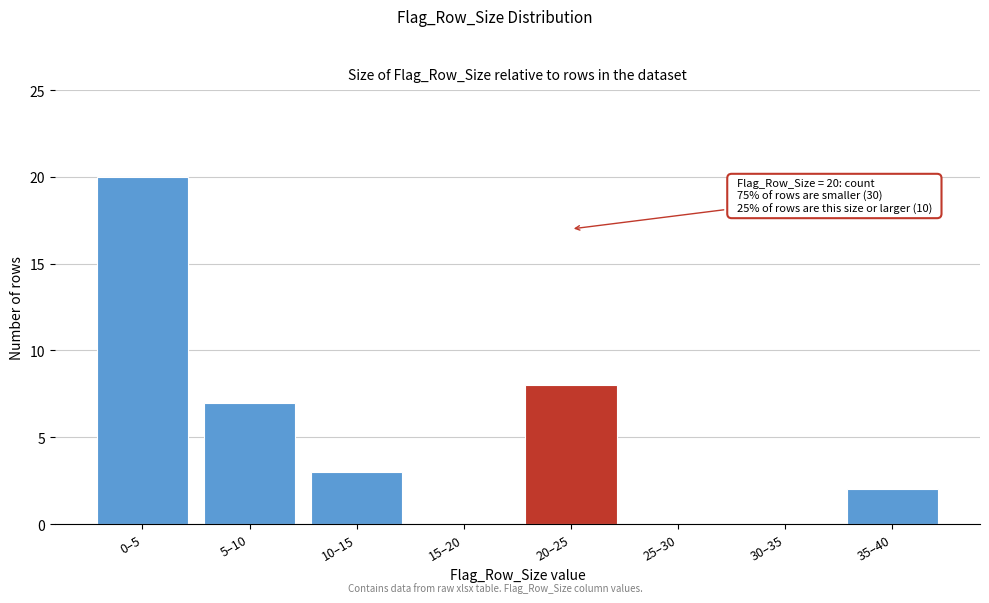

Reading right to left, what are all the values shown in this chart?

35–40=2	30–35=0	25–30=0	20–25=8	15–20=0	10–15=3	5–10=7	0–5=20